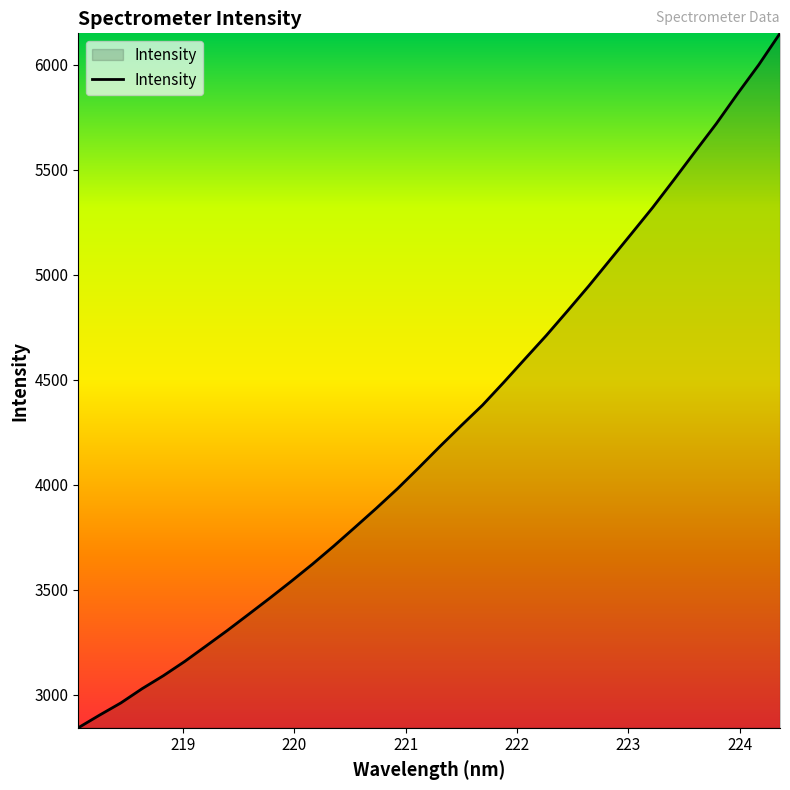

What is the maximum value shown in the chart?

6150.1